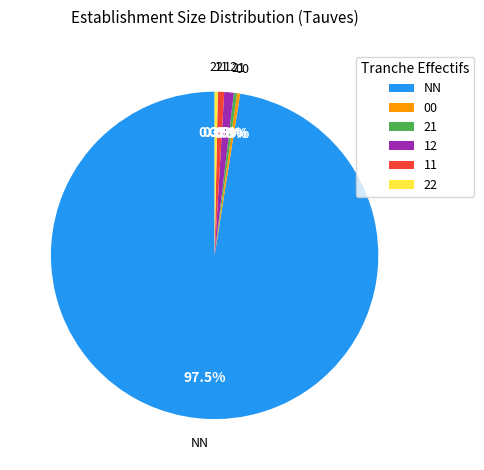

How many slices are in this pie chart?

6